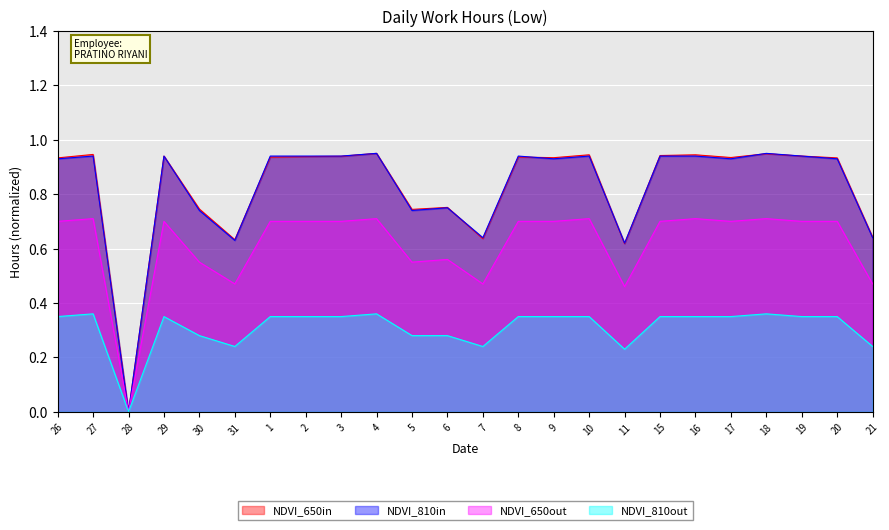

True or false: Low Hours and Normalized 3 intersect in this chart.

False